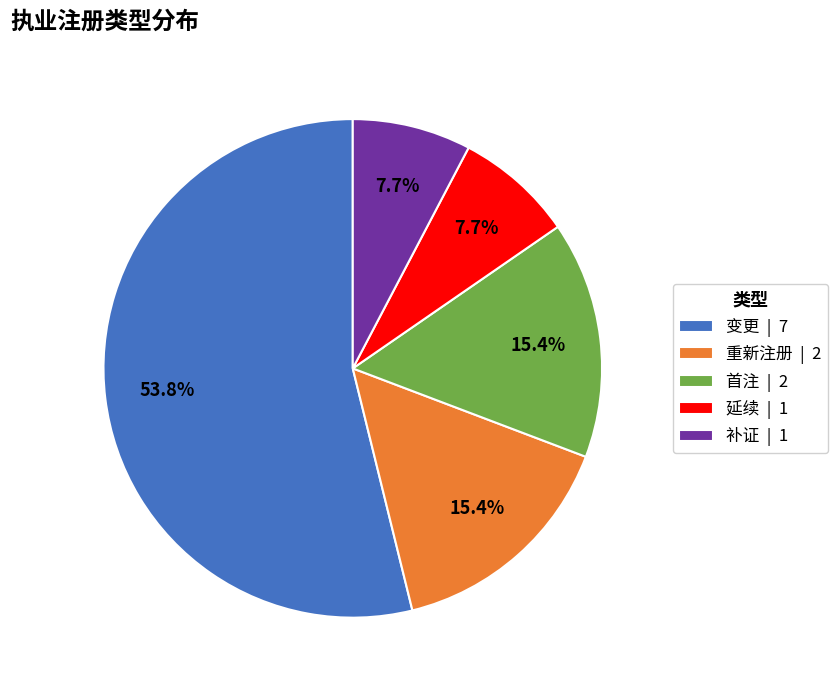

To the nearest percent, what portion does 变更 represent?

54%